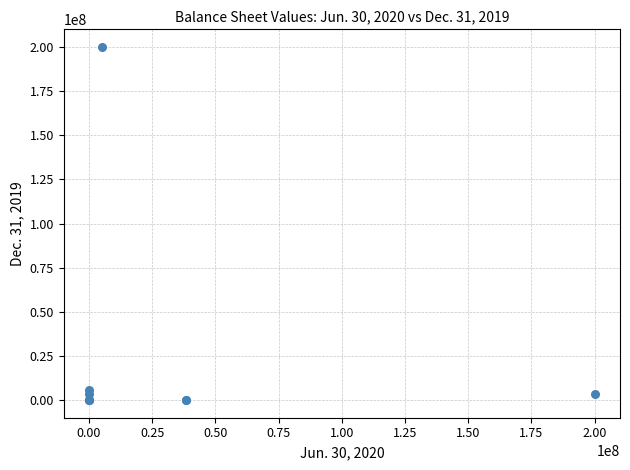

What Y value in the scatter plot is closest to 100000000?

5775000.0